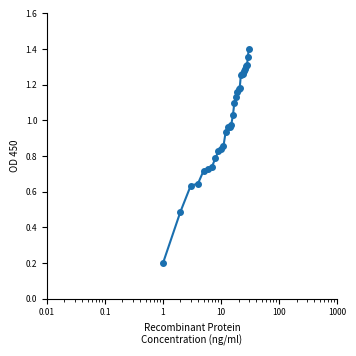

What is the sum of all values?

29.8